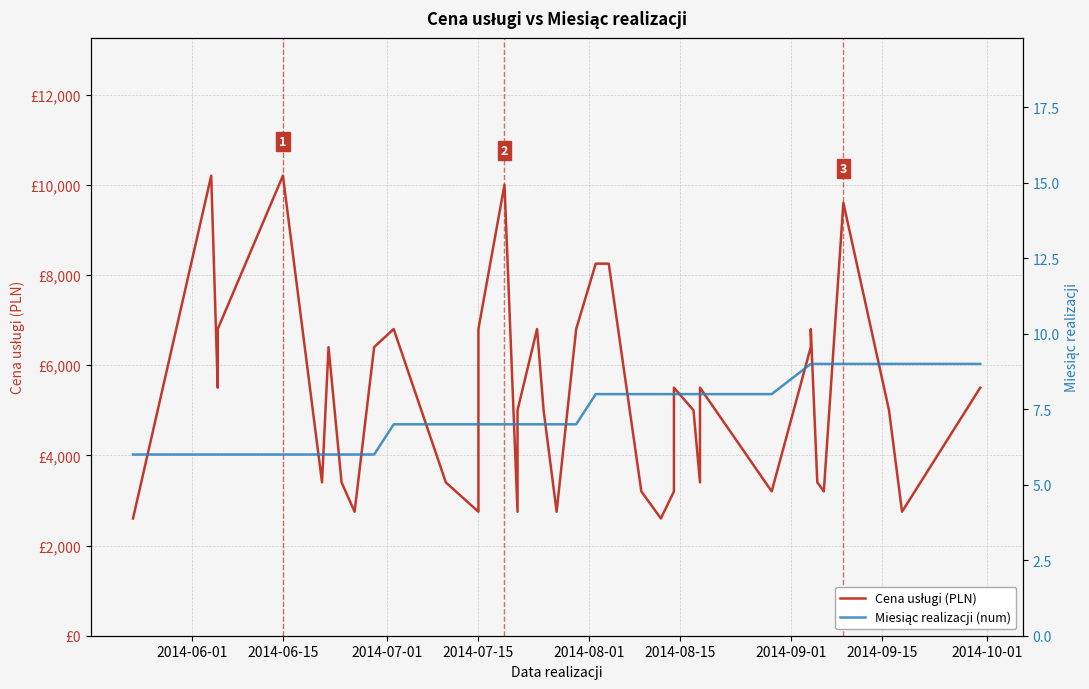

True or false: Miesiąc realizacji (num) and Cena usługi (PLN) intersect in this chart.

False